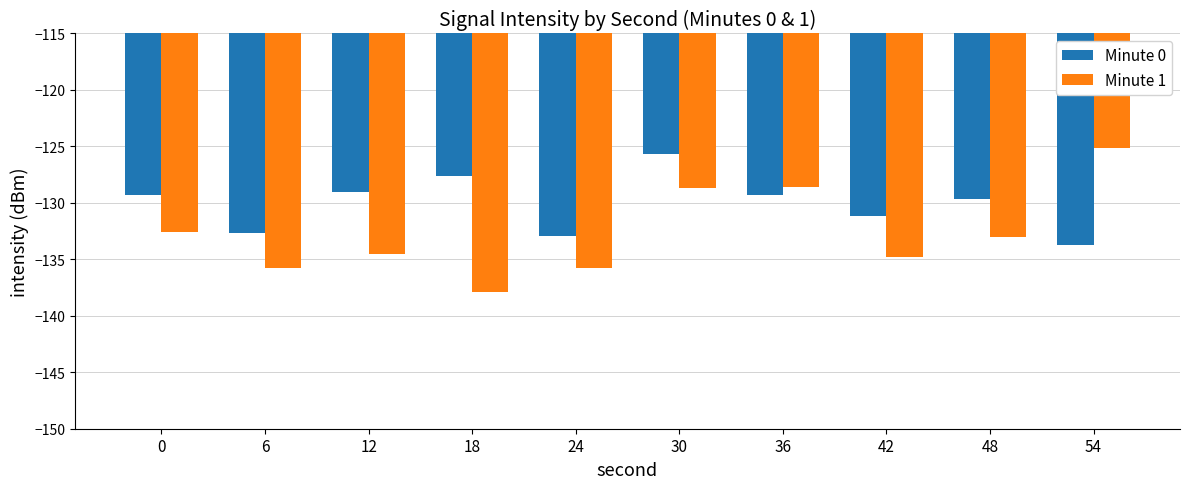

What is the spread (max minus min) of values at 6?

3.2